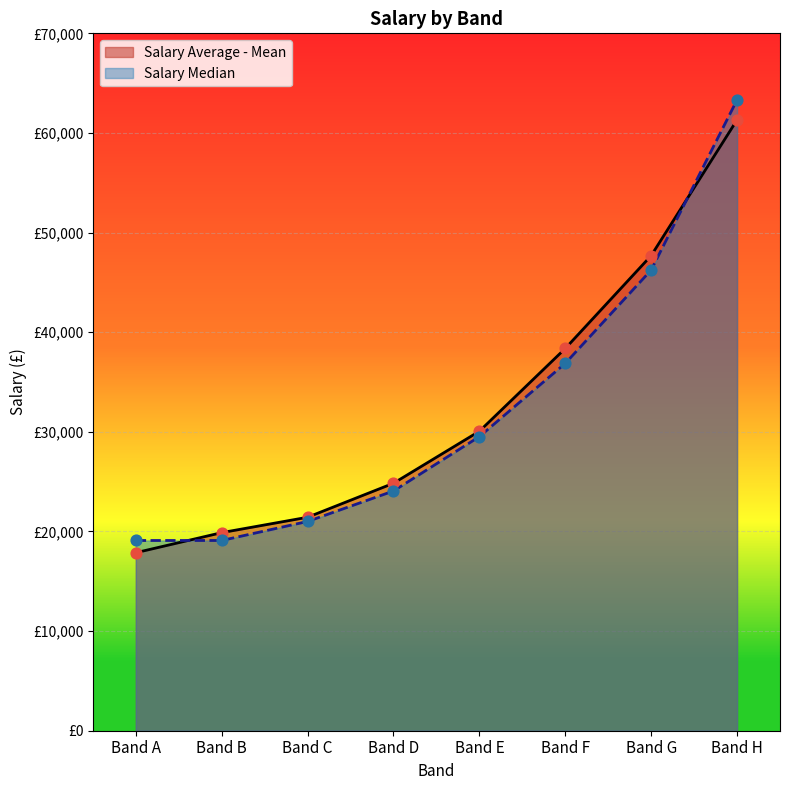

Is the value of Salary Median at Band G greater than the value of Salary Average - Mean at Band F?

Yes